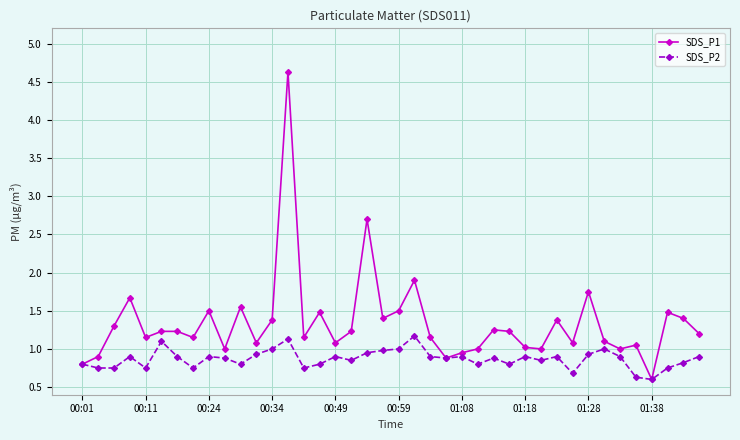

Which series has the largest total across all categories?

SDS_P1